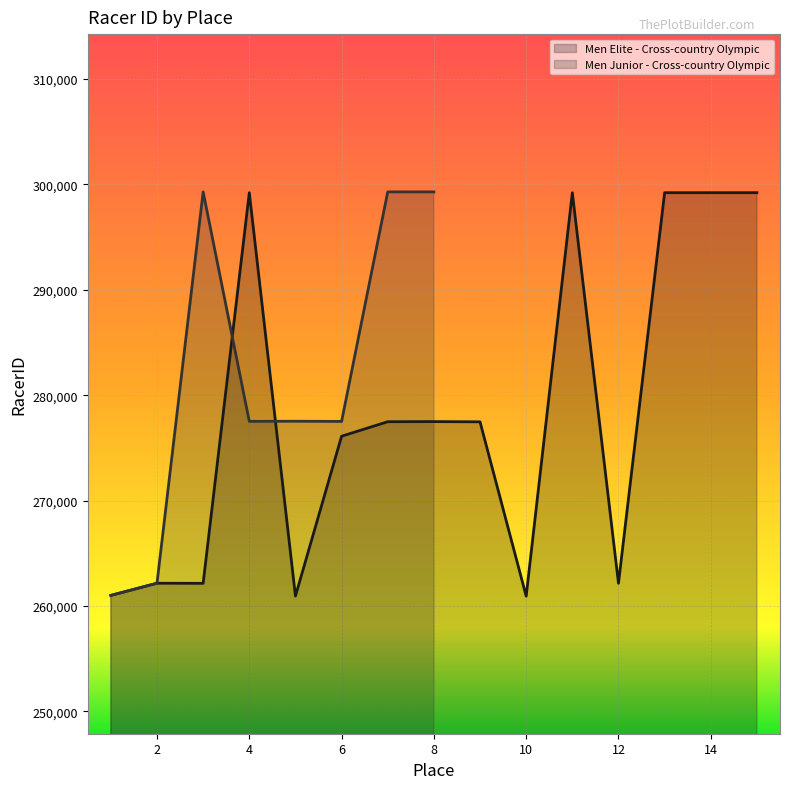

Which has a higher value, 11 or 4?

11